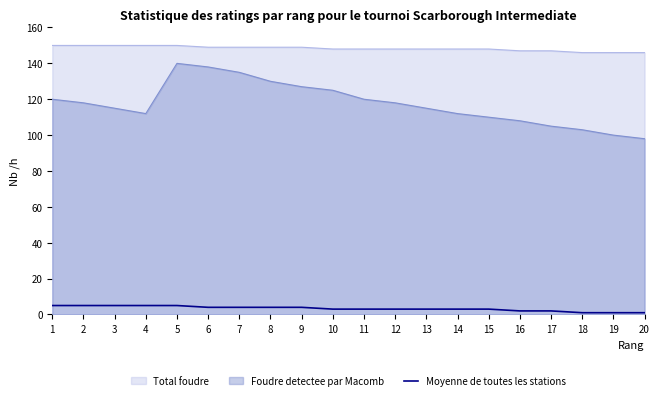

Is it true that the value at 9 is 3?

False